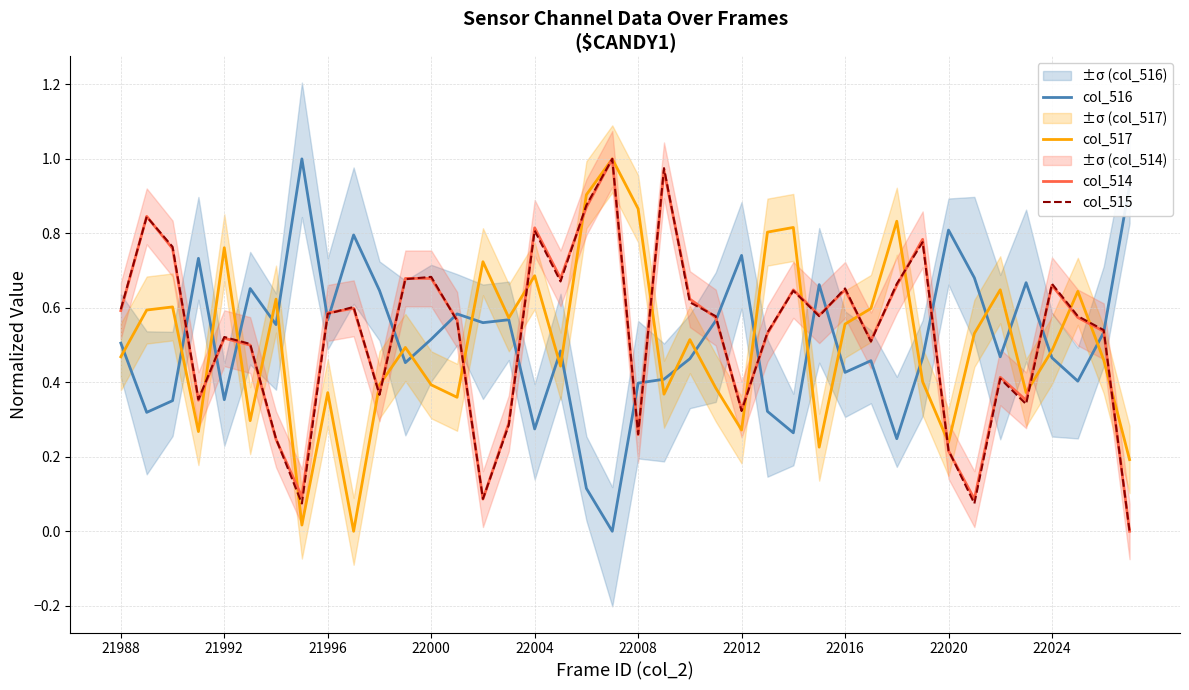

What is the average value of the col_514 series?

0.5